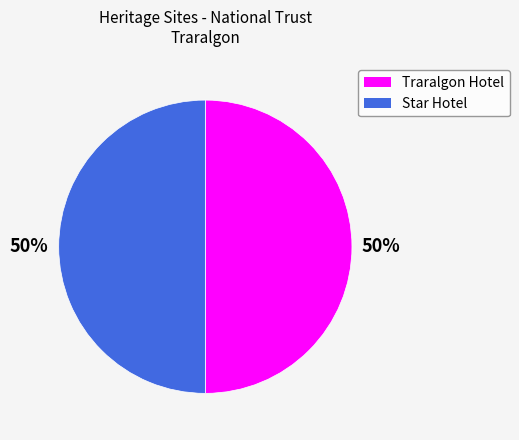

Is the sum of Traralgon Hotel and Star Hotel greater than half?

Yes